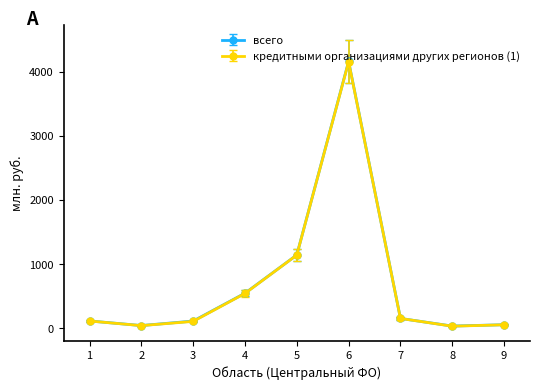

Does the chart have visible grid lines?

No